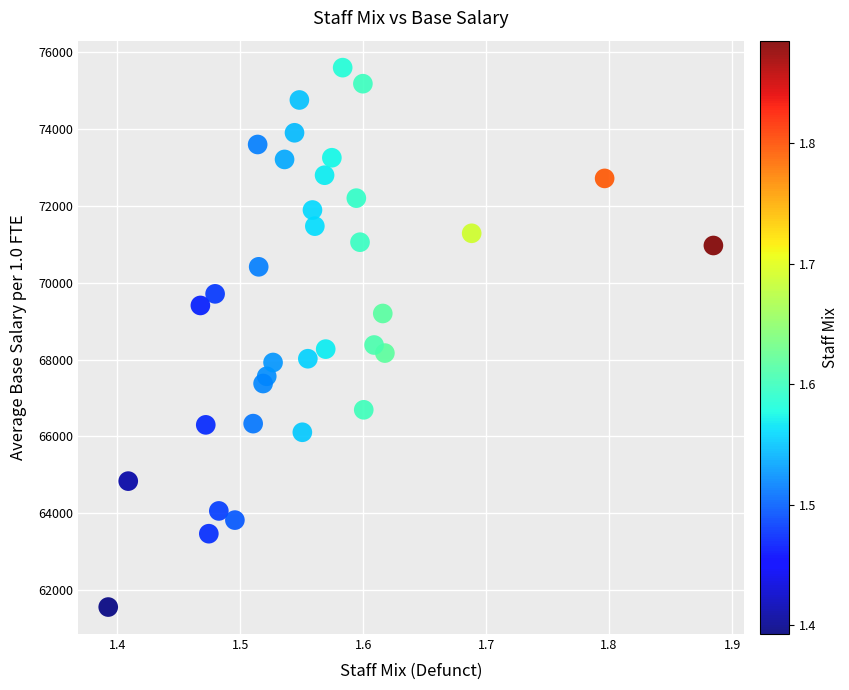

What is the range of Y values (max minus min)?

14045